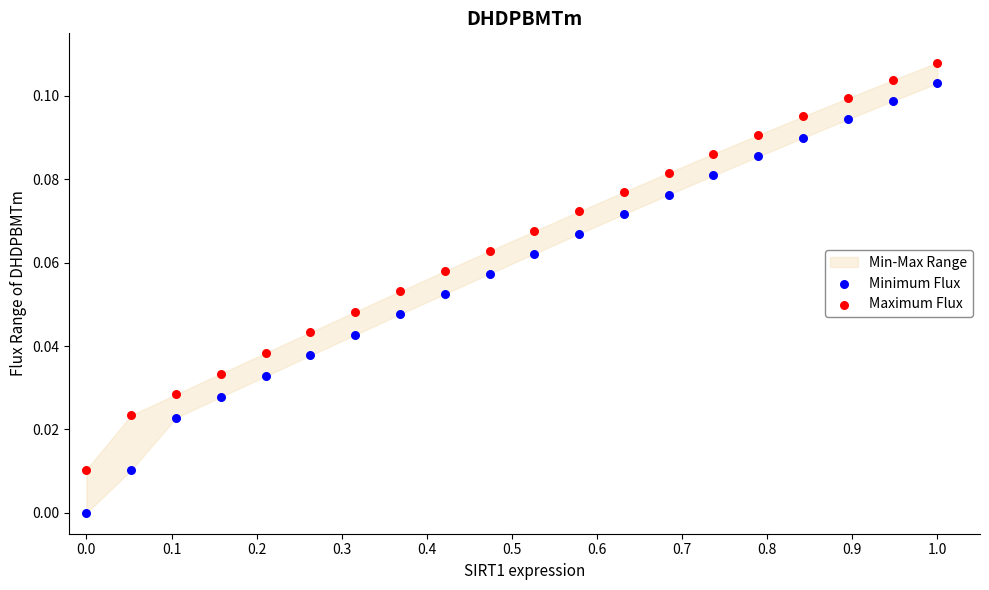

Which series reaches the minimum Y coordinate?

Minimum Flux